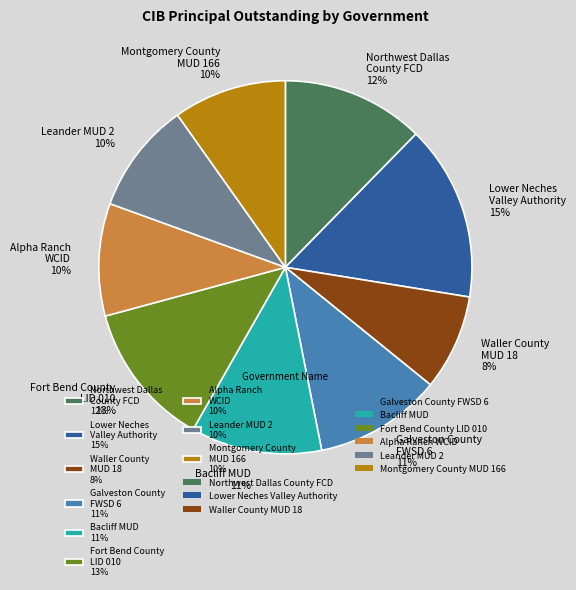

Does Alpha Ranch WCID represent more than half of the total?

No